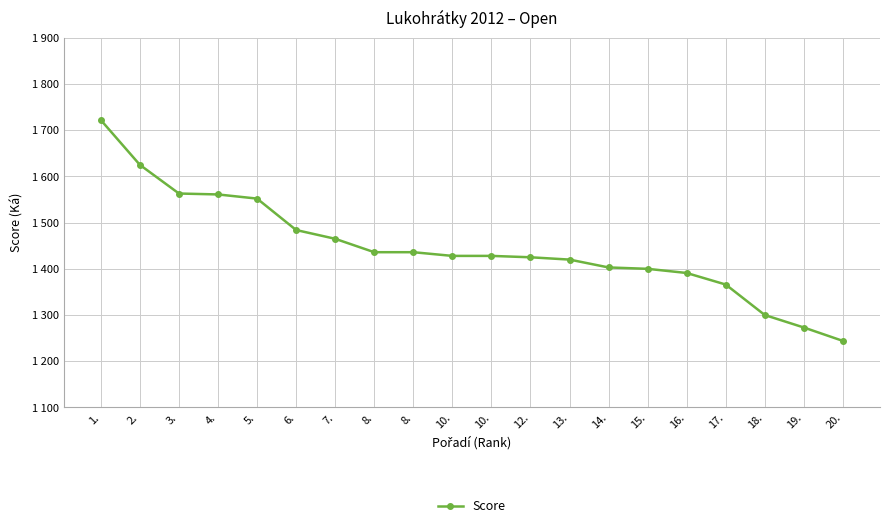

The chart shows a value of 1552 at 5.. True or false?

True